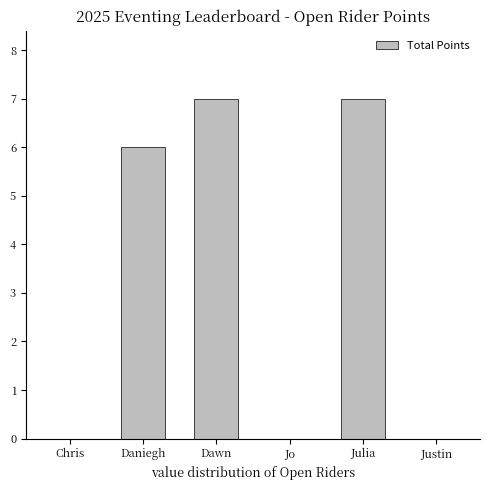

What is the change in value from Jo to Julia?

+7